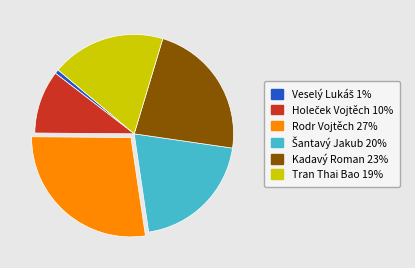

The Kadavý Roman slice represents 23% of the pie. True or false?

True